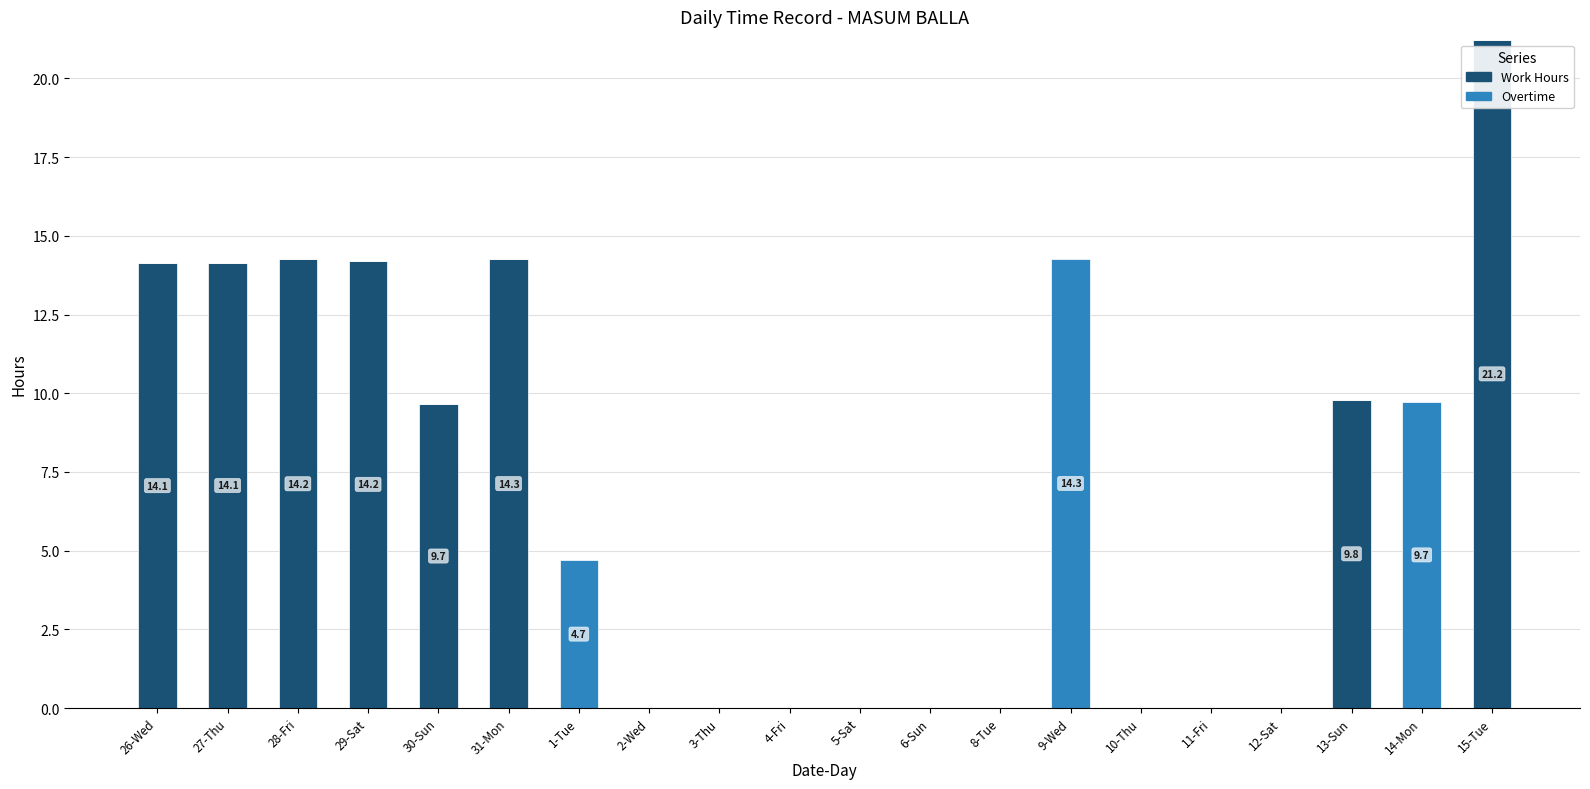

The Work Hours series shows 0.0 at 5-Sat. True or false?

True